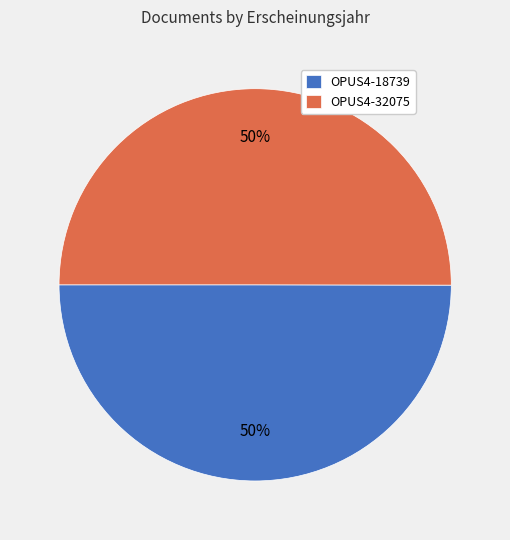

How many slices are in this pie chart?

2